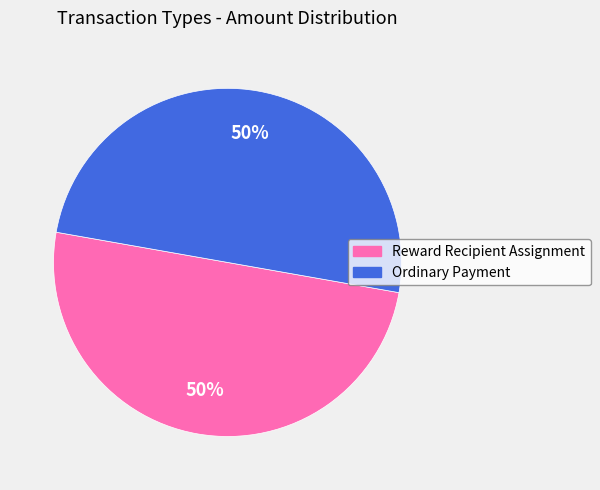

Approximately how many times larger is the value at Reward Recipient Assignment compared to Ordinary Payment?

1.0